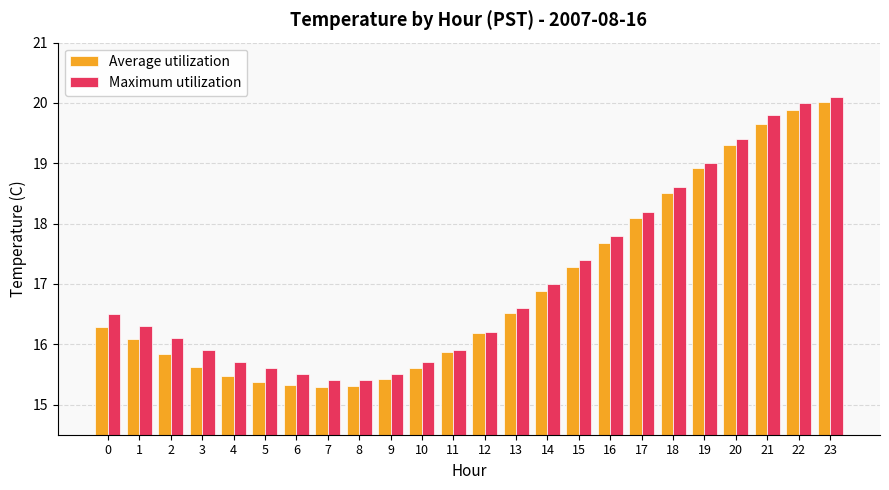

The value of Maximum utilization at 3 is 15.9. True or false?

True